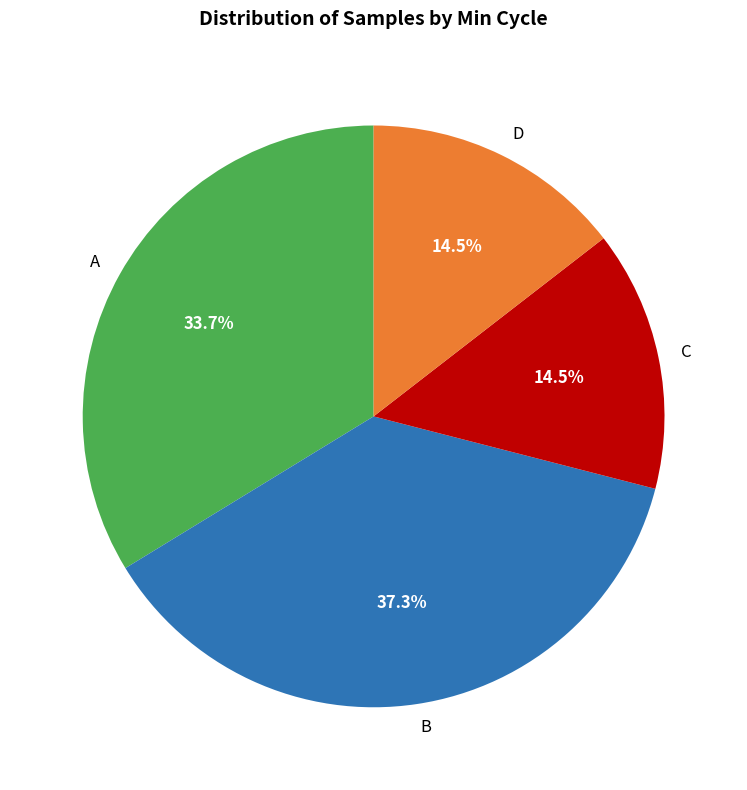

What portion of the pie excludes D?

85.5%